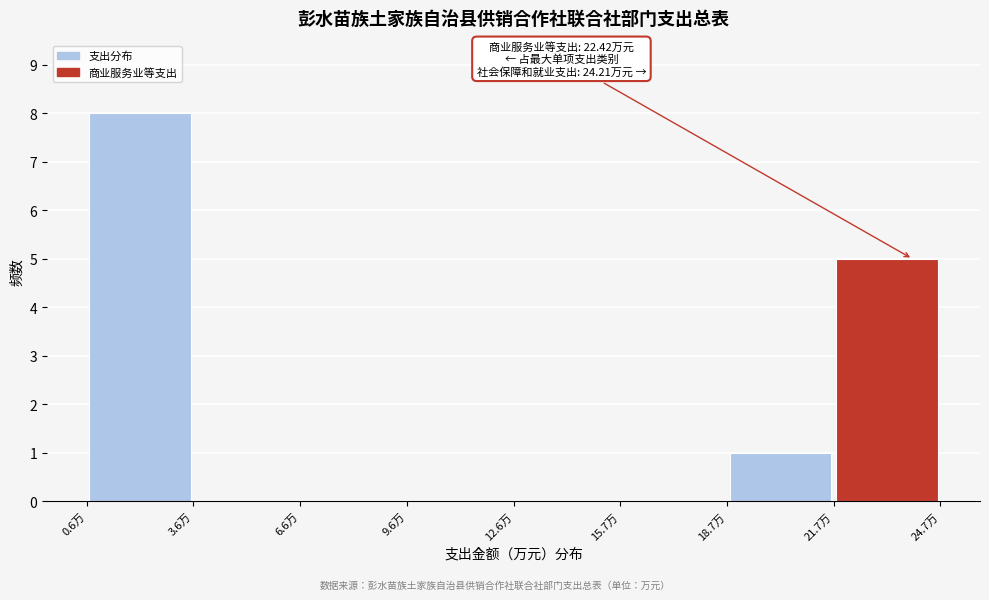

Over which range of the x-axis is the bar tallest?

0.5 to 3.5